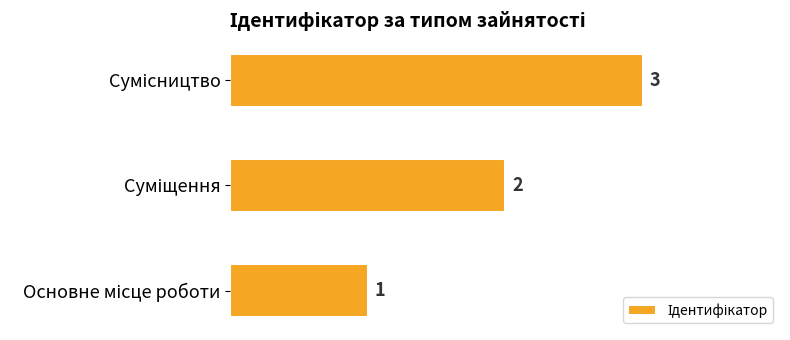

Count the values in the range 1 to 3.

3